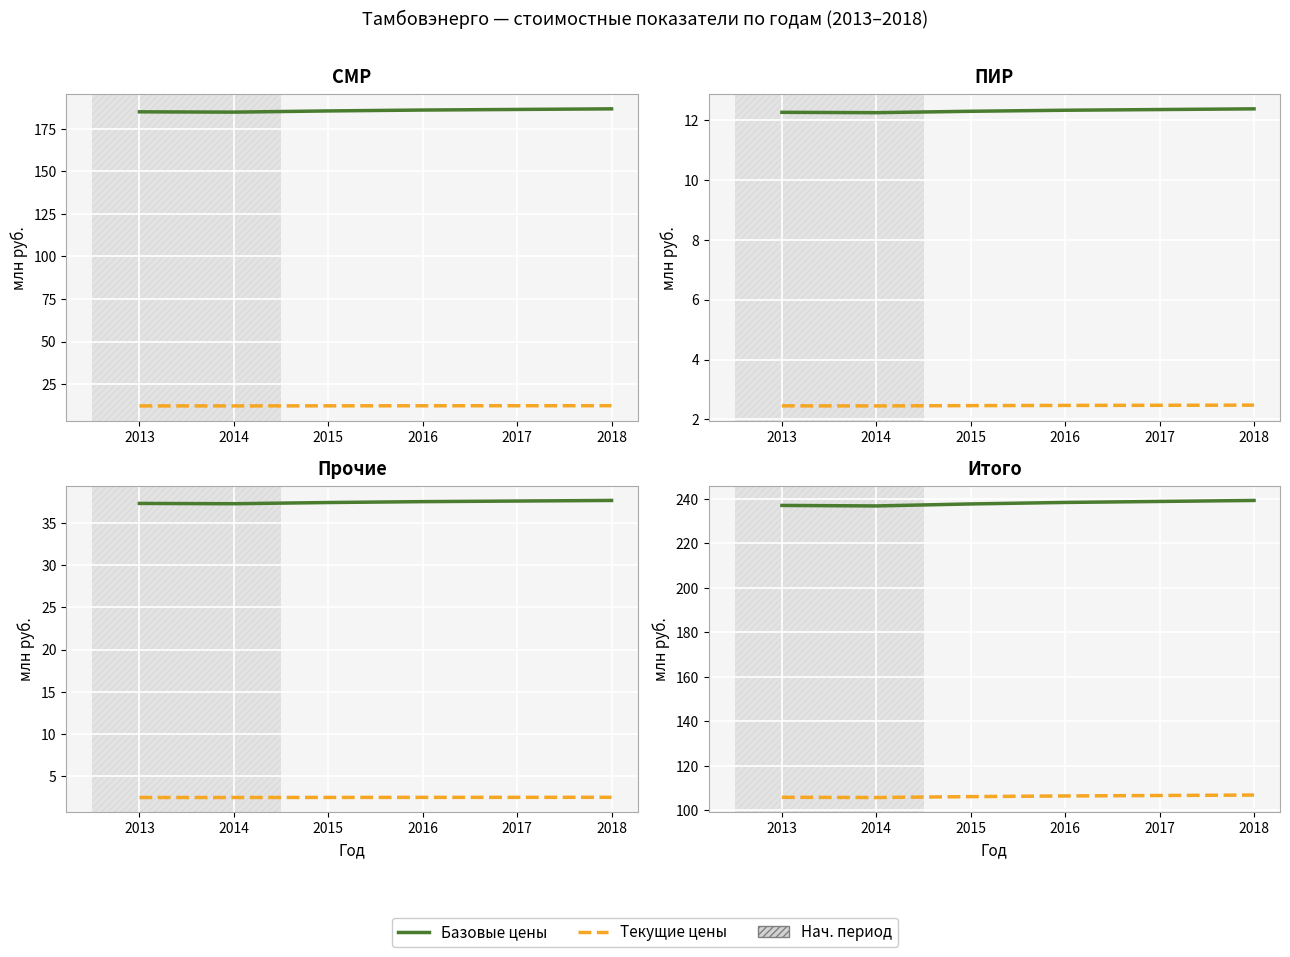

What is the lowest value of the Базовые цены series?

236.8